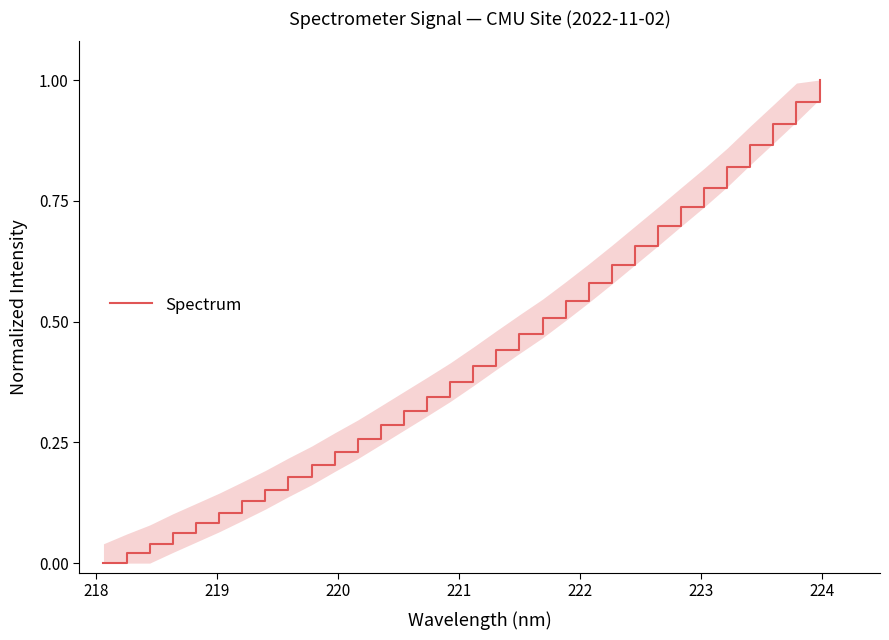

How many lines are shown in the chart?

1